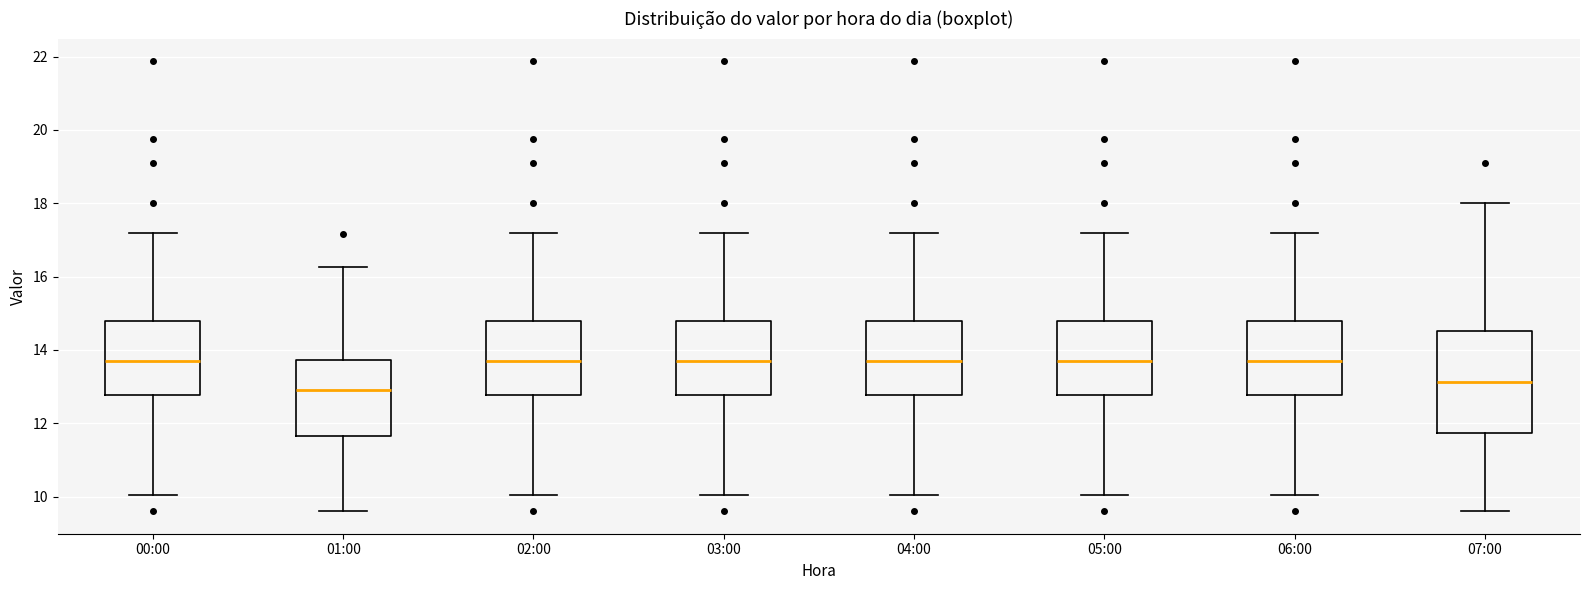

Reading left to right, read every box against the y-axis: the position of its median line, the range the box covers, and the ends of its whiskers. The values are not printed on the chart, so give them approximately, as read against the axis.

00:00: median 13.8, box 12.8 to 14.8, whiskers 10.0 to 17.2
01:00: median 13.0, box 11.6 to 13.8, whiskers 9.6 to 16.2
02:00: median 13.8, box 12.8 to 14.8, whiskers 10.0 to 17.2
03:00: median 13.8, box 12.8 to 14.8, whiskers 10.0 to 17.2
04:00: median 13.8, box 12.8 to 14.8, whiskers 10.0 to 17.2
05:00: median 13.8, box 12.8 to 14.8, whiskers 10.0 to 17.2
06:00: median 13.8, box 12.8 to 14.8, whiskers 10.0 to 17.2
07:00: median 13.2, box 11.8 to 14.6, whiskers 9.6 to 18.0